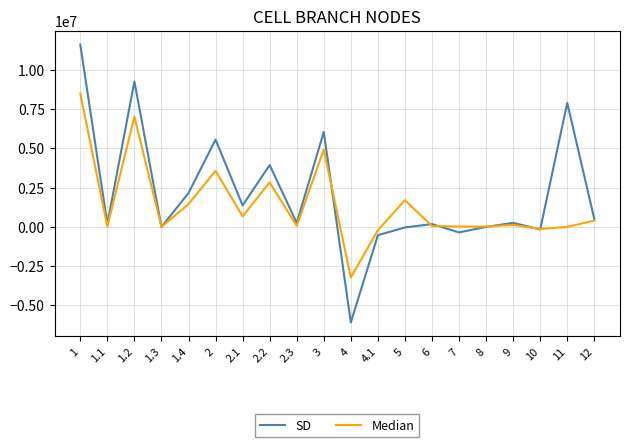

At which label does Median reach its peak?

1